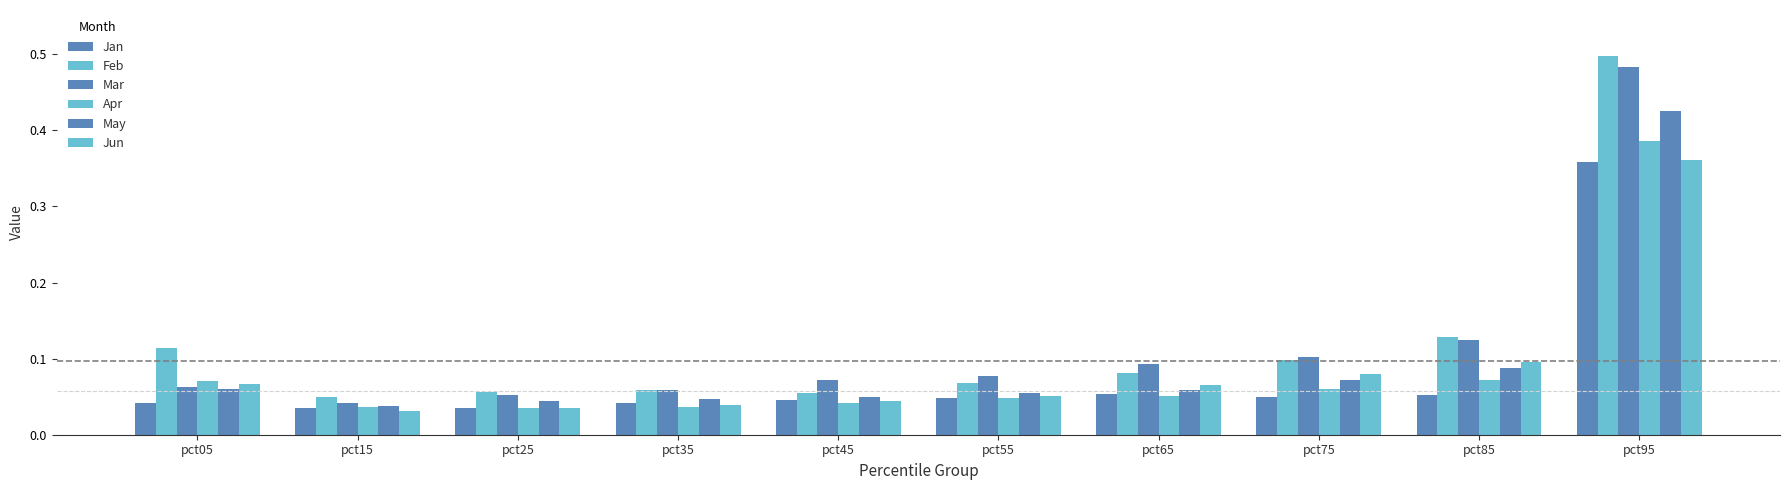

How many bars are there in each group?

6